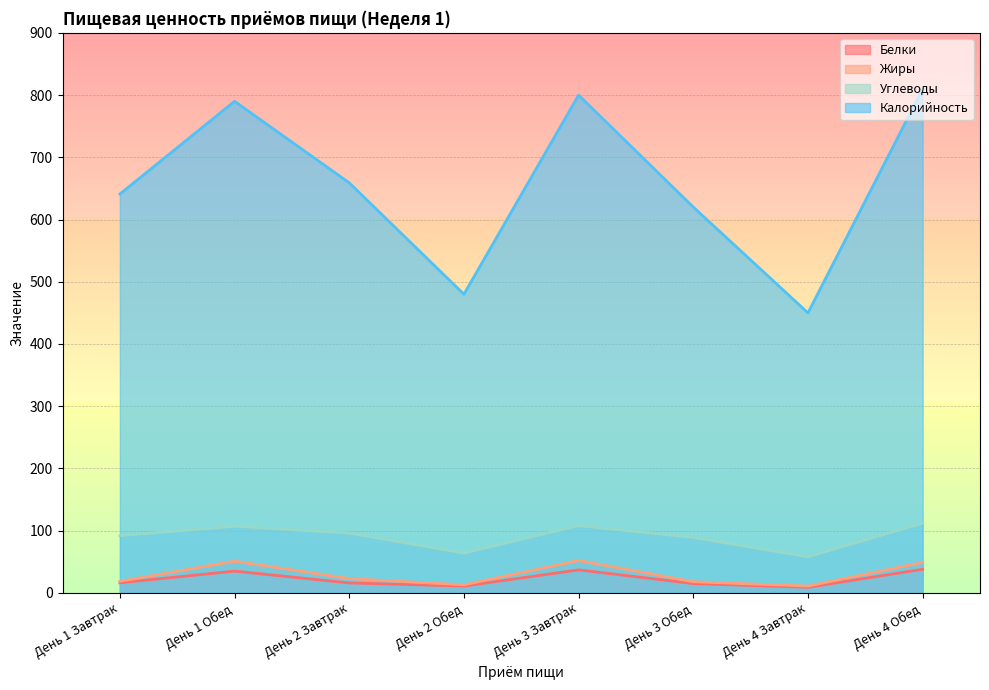

Rank the categories by Углеводы value from highest to lowest.

День 4 Обед, День 3 Завтрак, День 1 Обед, День 2 Завтрак, День 1 Завтрак, День 3 Обед, День 2 Обед, День 4 Завтрак